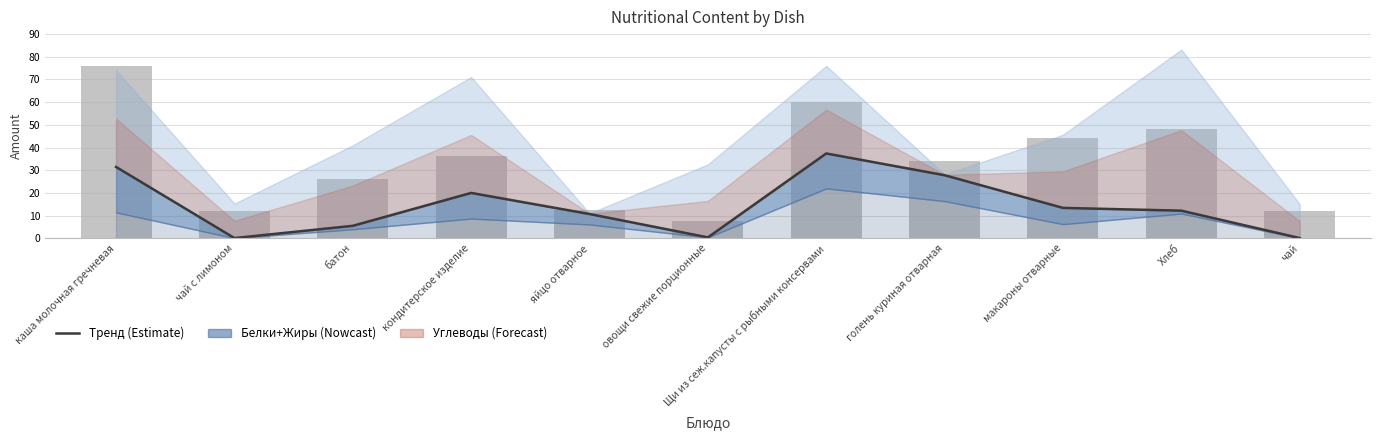

What is the sum of all values?

159.0